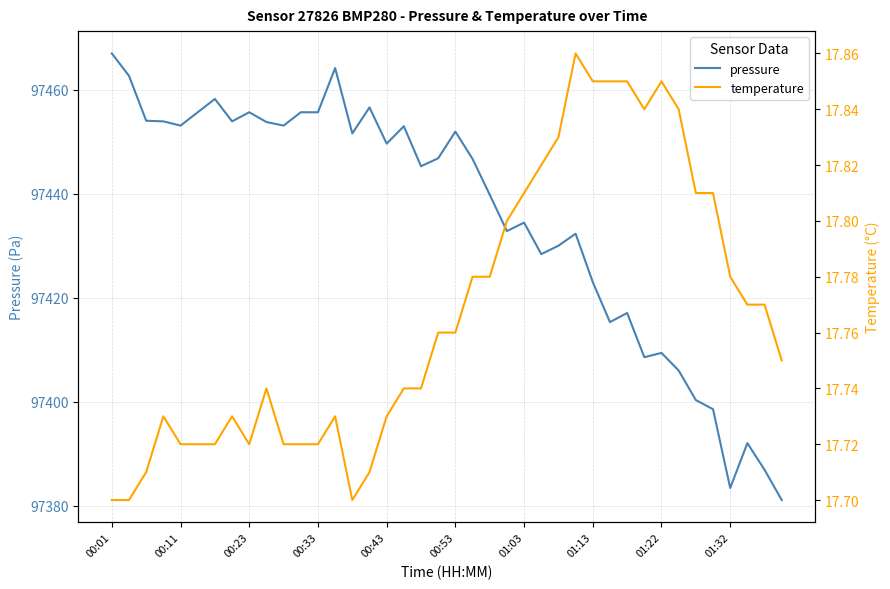

What are all the series names shown in the legend?

pressure, temperature